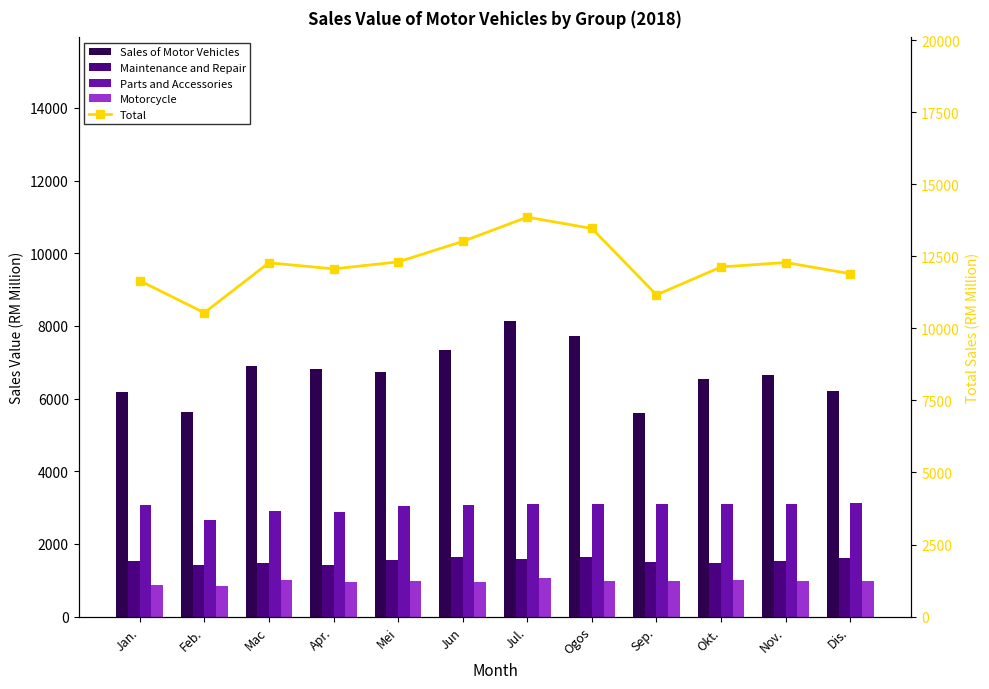

List the labels in order of Sales of Motor Vehicles value, smallest first.

Sep., Feb., Jan., Dis., Okt., Nov., Mei, Apr., Mac, Jun, Ogos, Jul.